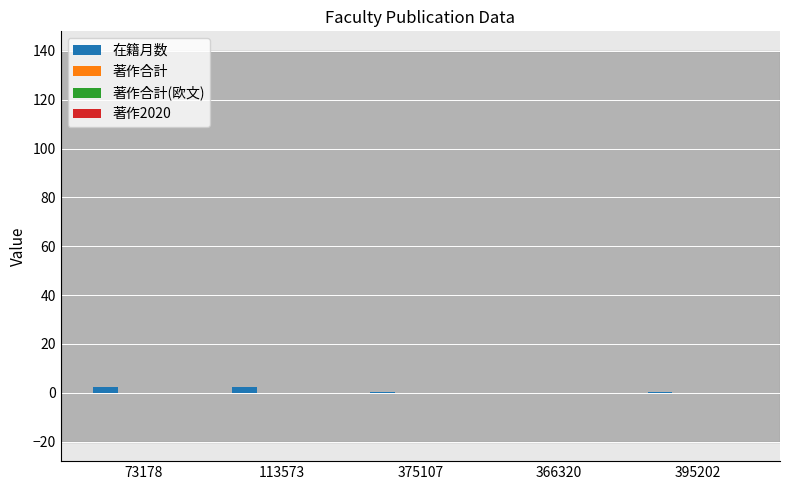

True or false: 在籍月数 has a value of 2.2 at 113573.

True